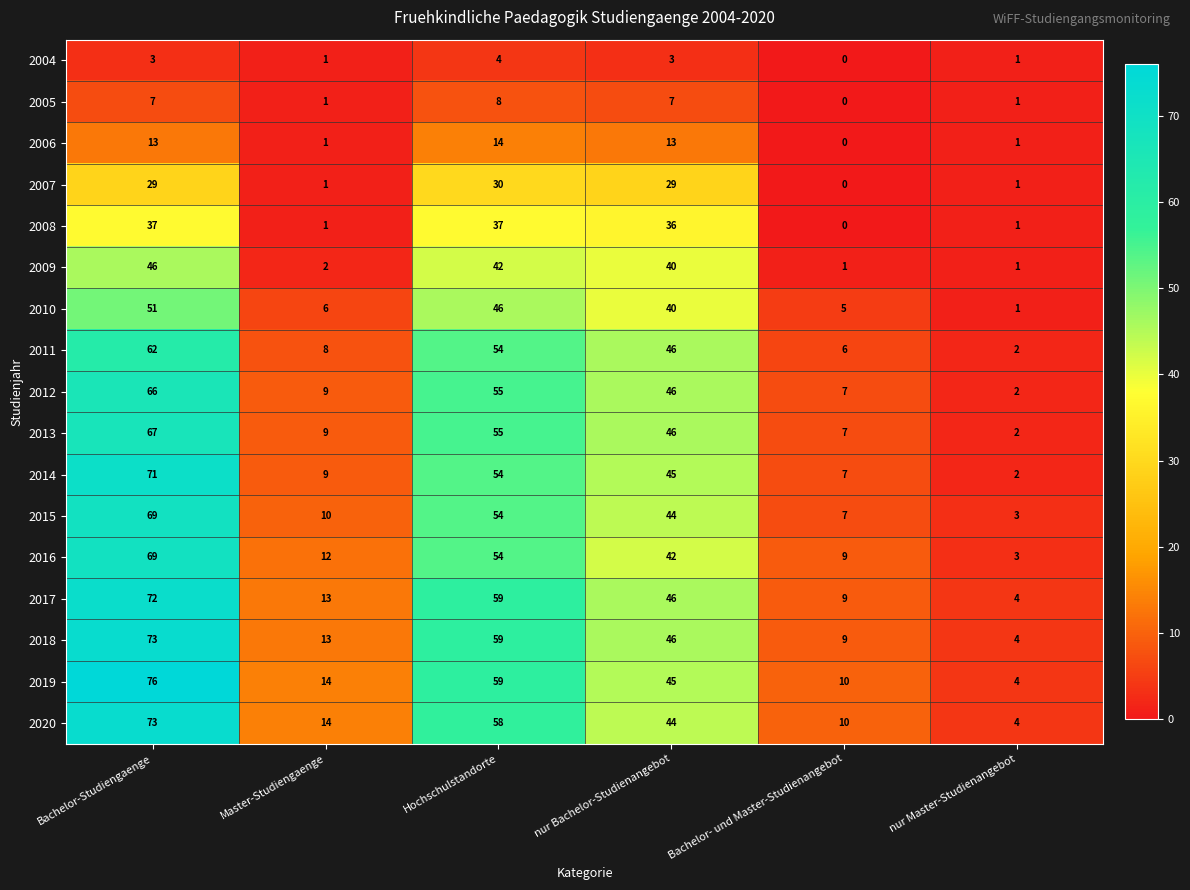

What is the average value of the 2010 series?

25